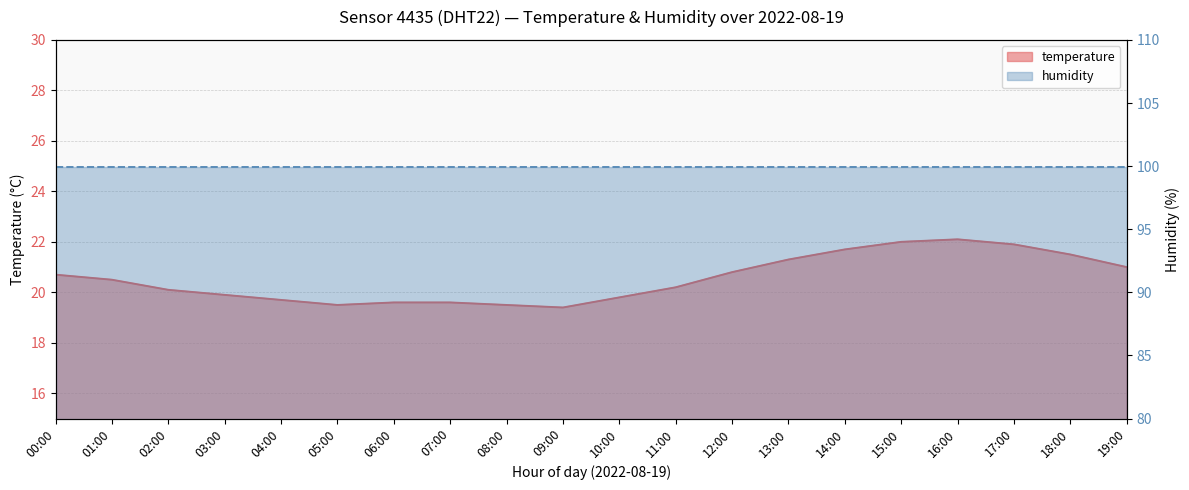

List the labels in order of value, smallest first.

09:00, 05:00, 08:00, 06:00, 07:00, 04:00, 10:00, 03:00, 02:00, 11:00, 01:00, 00:00, 12:00, 19:00, 13:00, 18:00, 14:00, 17:00, 15:00, 16:00